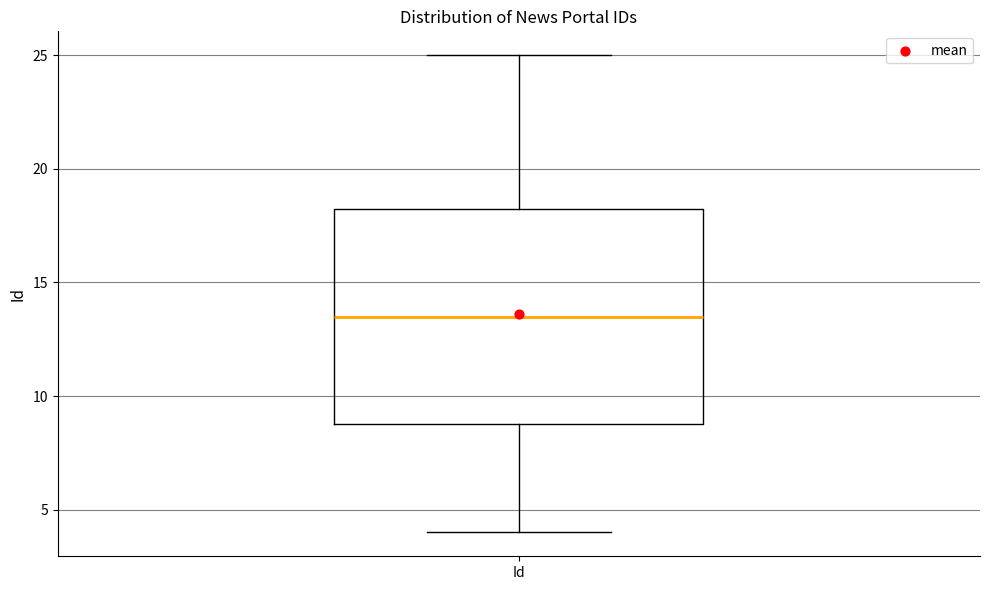

Read this box plot against the y-axis: the position of the median line, the range covered by the box, and the ends of both whiskers. The values are not printed on the chart, so give them approximately, as read against the axis.

median 13.5, box 9.0 to 18.5, whiskers 4.0 to 25.0